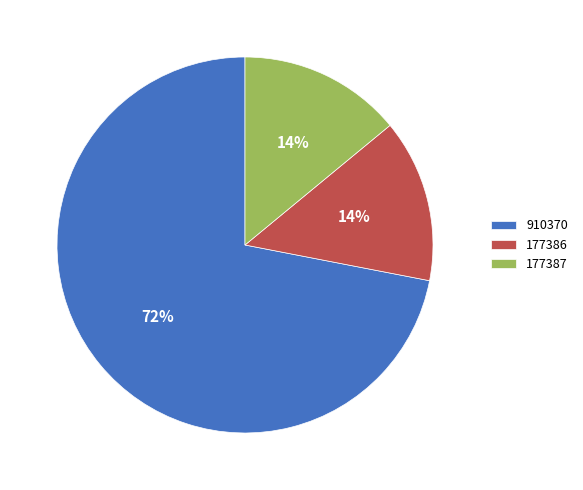

To the nearest percent, what is the average slice percentage?

33%